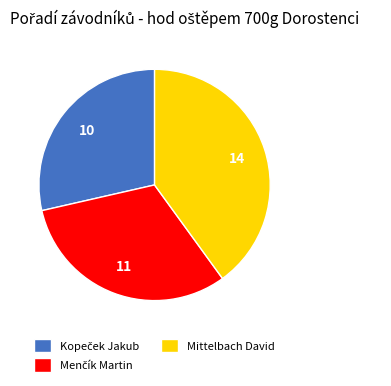

How many segments does this pie chart have?

3